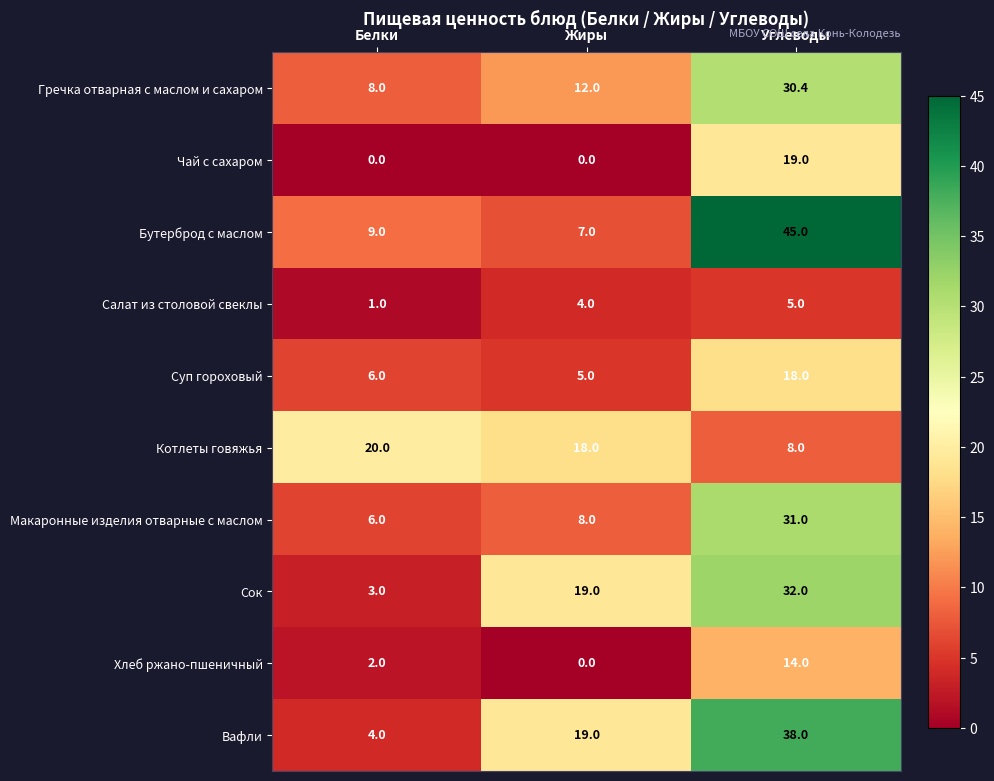

List the labels in order of Хлеб ржано-пшеничный value, smallest first.

Жиры, Белки, Углеводы